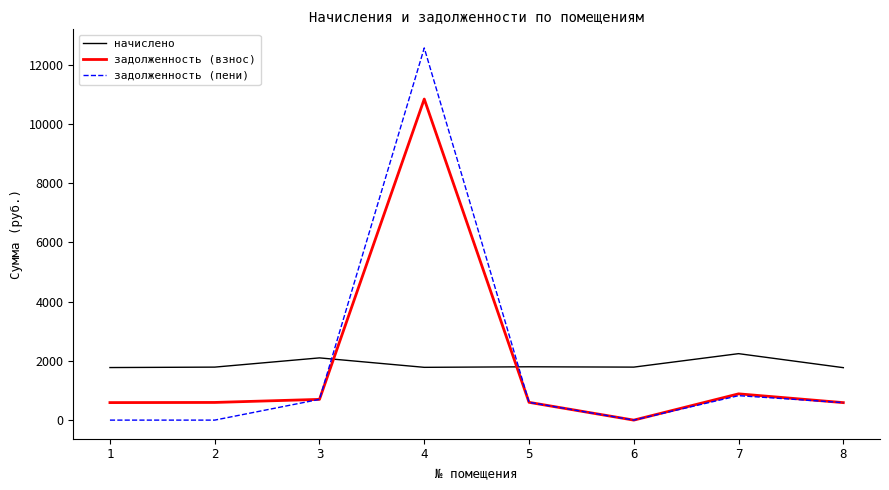

Which series changed the most between 4 and 6?

задолженность (пени)